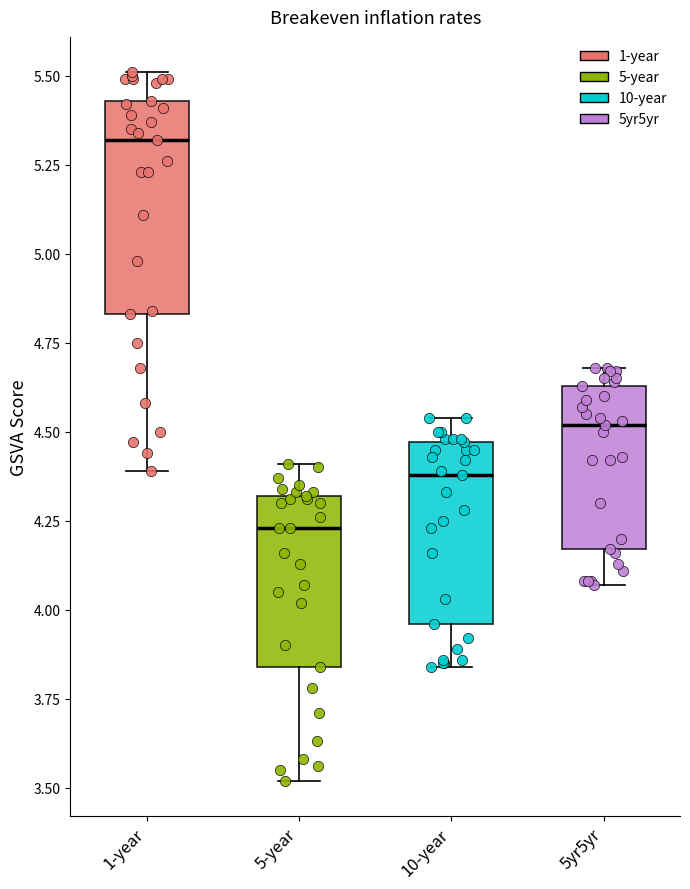

Reading left to right, transcribe this box plot: for each box, give where its median line is, the range the box spans, and where its two whiskers end, as read against the y-axis. The values are not printed on the chart, so give them approximately, as read against the axis.

1-year: median 5.30, box 4.85 to 5.45, whiskers 4.40 to 5.50
5-year: median 4.25, box 3.85 to 4.30, whiskers 3.50 to 4.40
10-year: median 4.40, box 3.95 to 4.45, whiskers 3.85 to 4.55
5yr5yr: median 4.50, box 4.15 to 4.65, whiskers 4.05 to 4.70